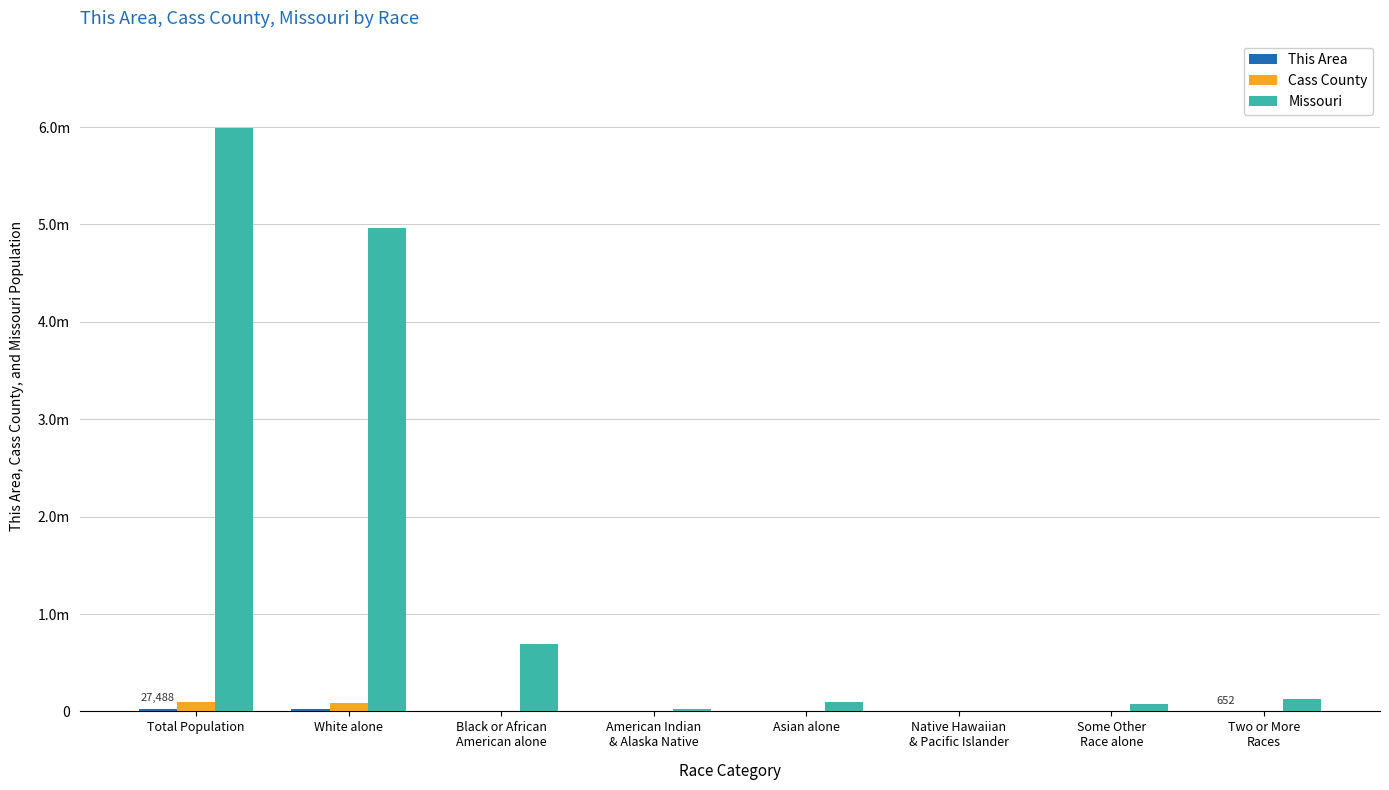

Which series has the widest spread of values?

Missouri